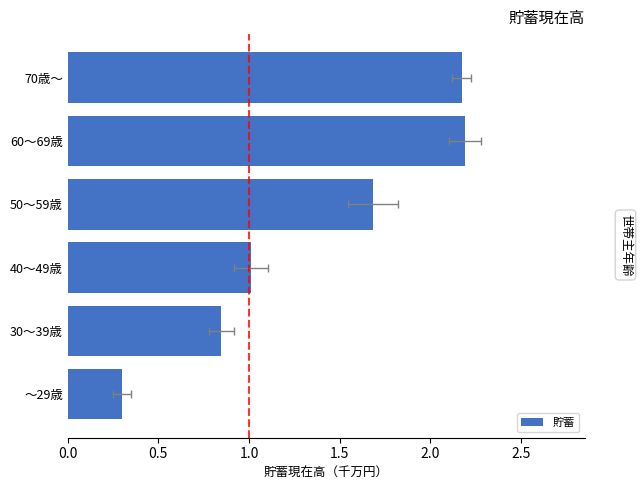

What is the maximum value shown in the chart?

2.2